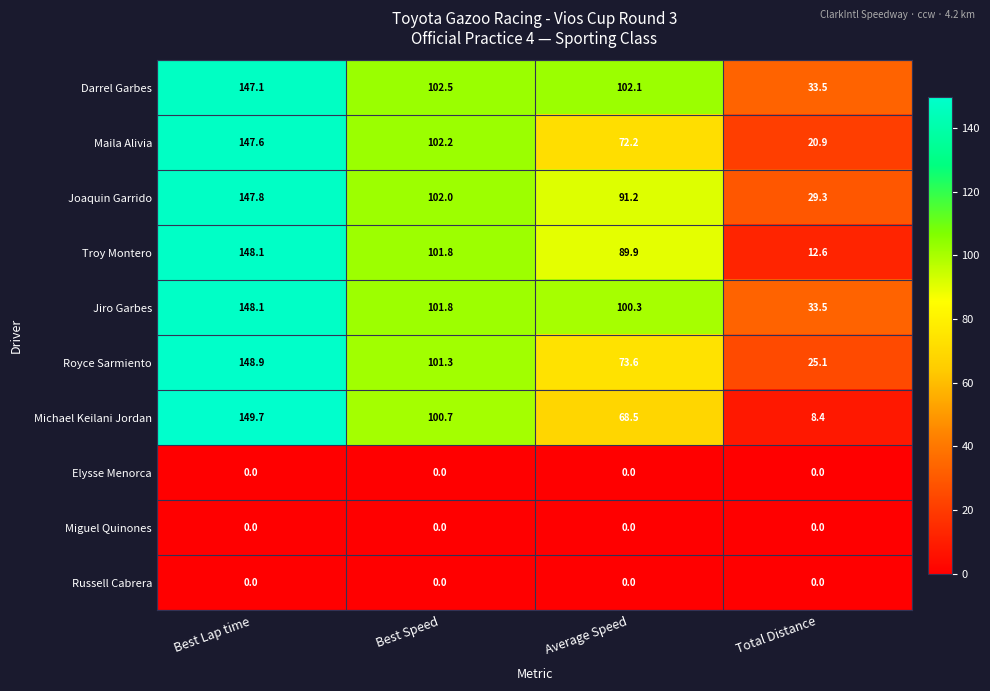

At which label does Michael Keilani Jordan first exceed 100?

Best Lap time